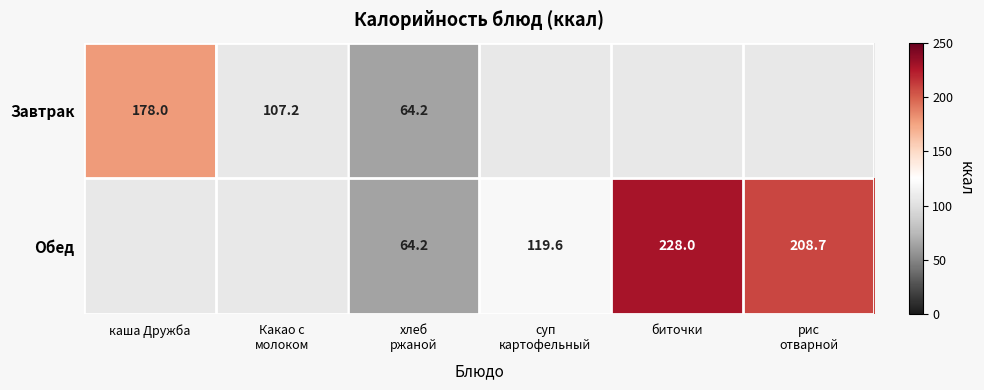

The Завтрак series shows 178.0 at каша Дружба. True or false?

True